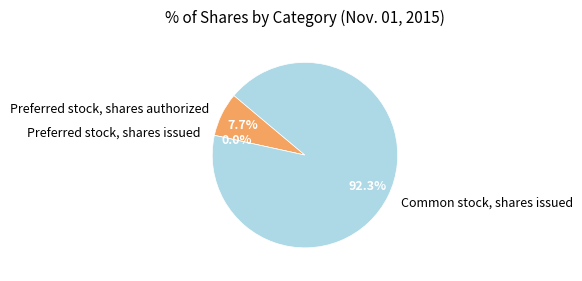

What is the majority slice?

Common stock, shares issued